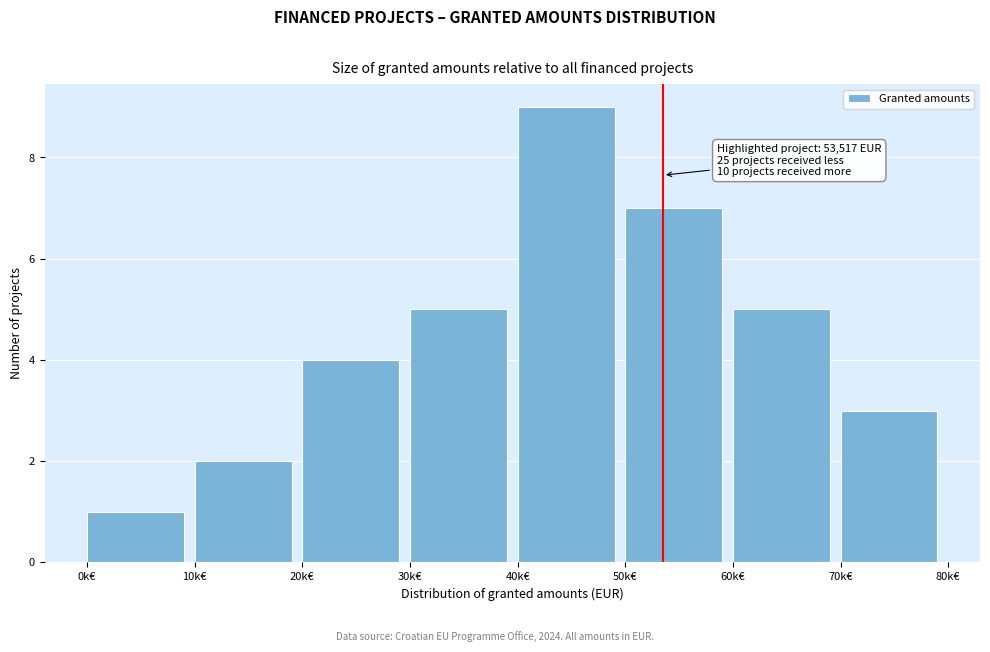

Reading left to right, list all the values displayed in this chart.

1	2	4	5	9	7	5	3